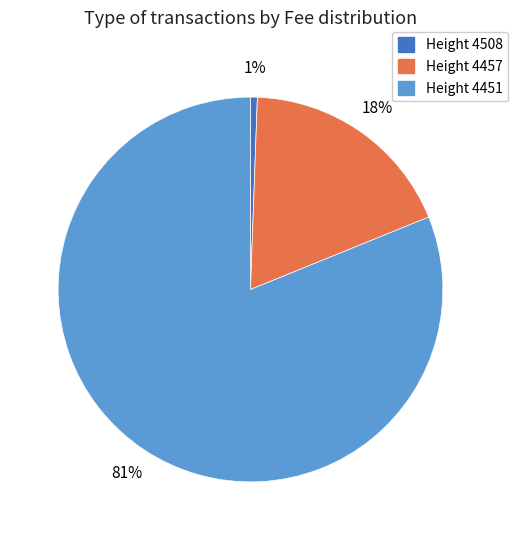

Is there any slice that represents more than half of the pie?

Yes